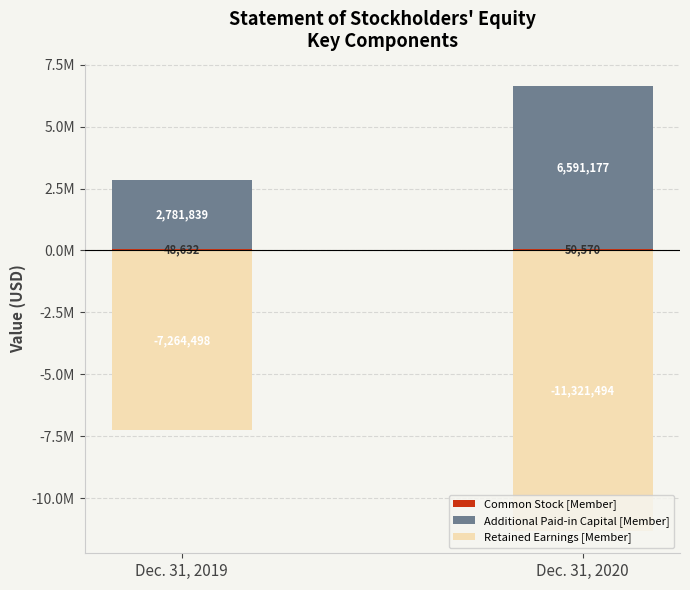

At which label does Common Stock [Member] reach its peak?

Dec. 31, 2020